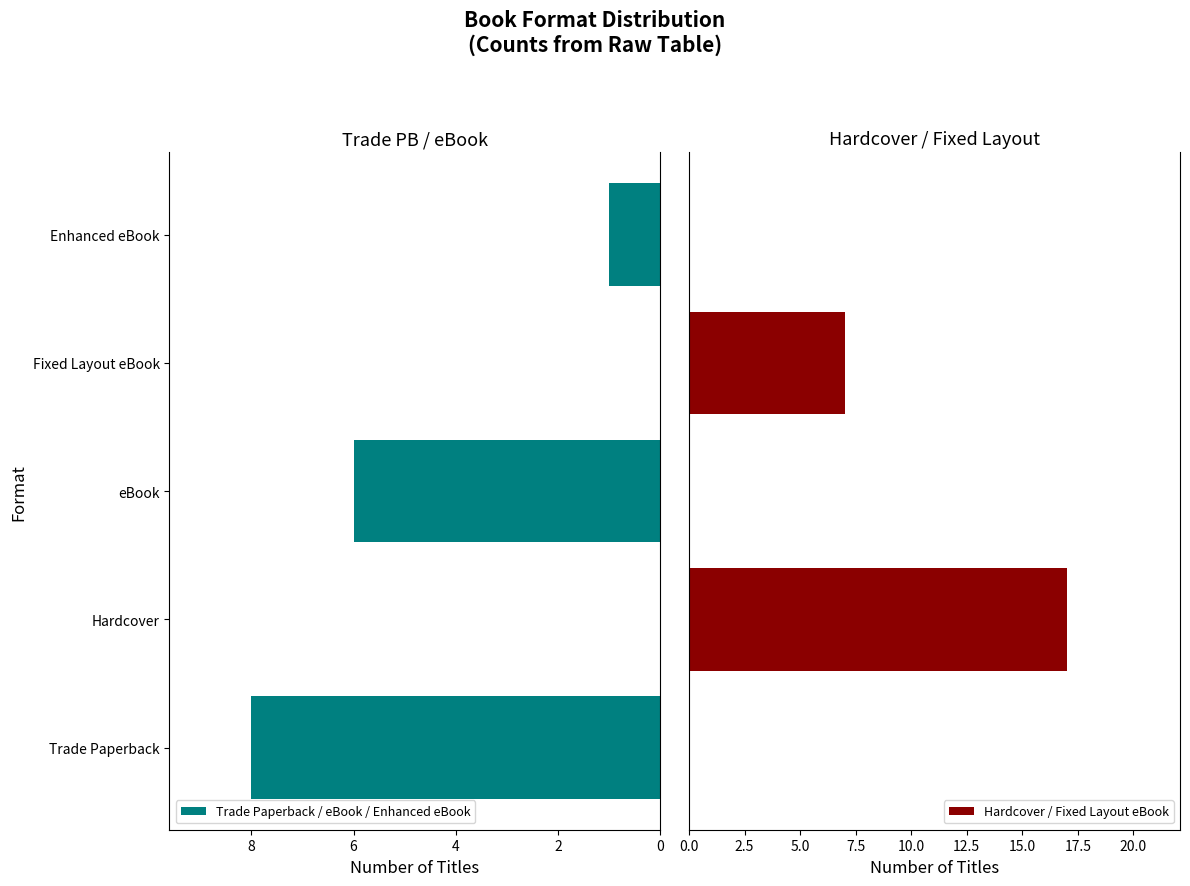

Reading left to right, what are all the values shown in this chart?

Trade Paperback / eBook / Enhanced eBook: 8	0	6	0	1
Hardcover / Fixed Layout eBook: 0	17	0	7	0